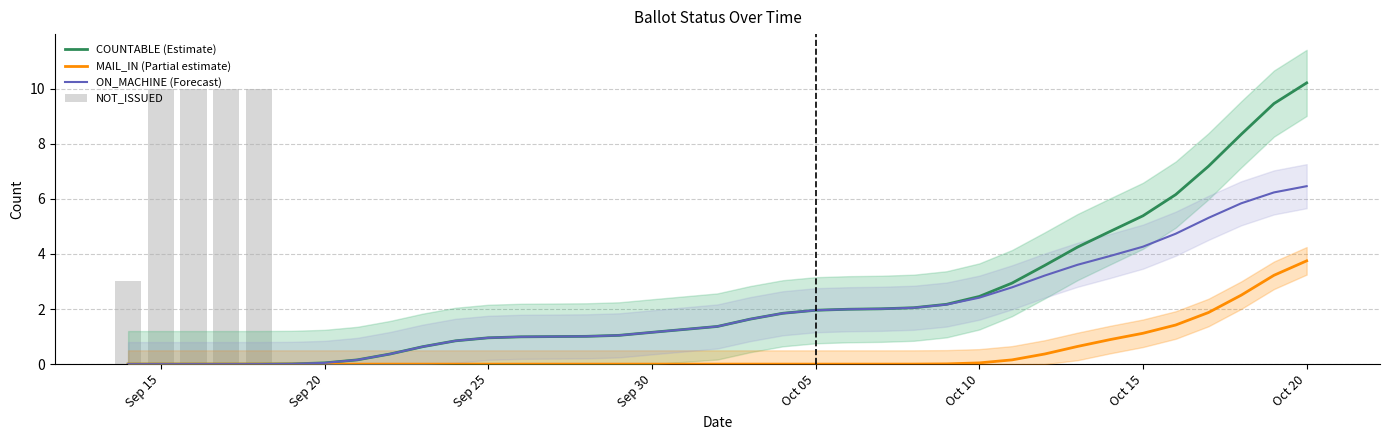

Count the number of categories in the chart.

36